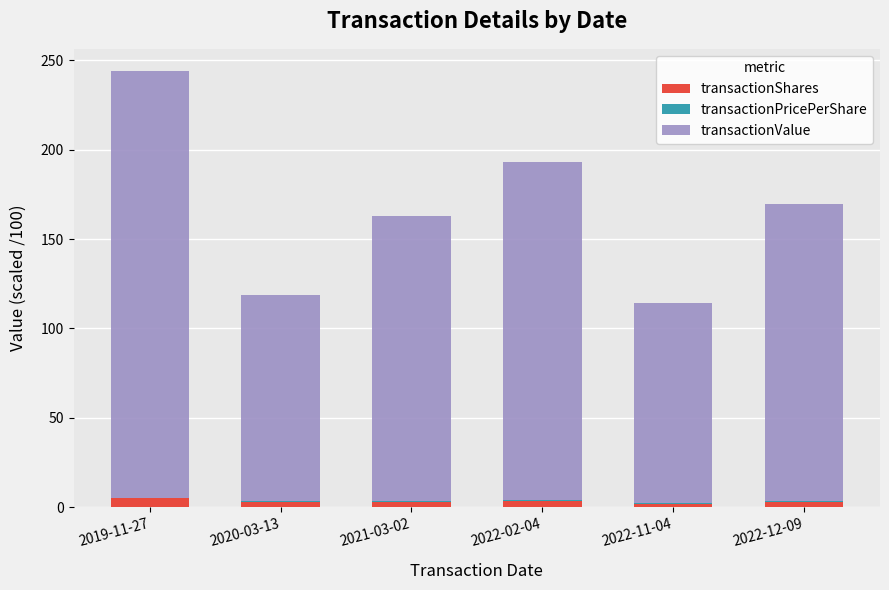

At which category is the sum across all series the highest?

2019-11-27